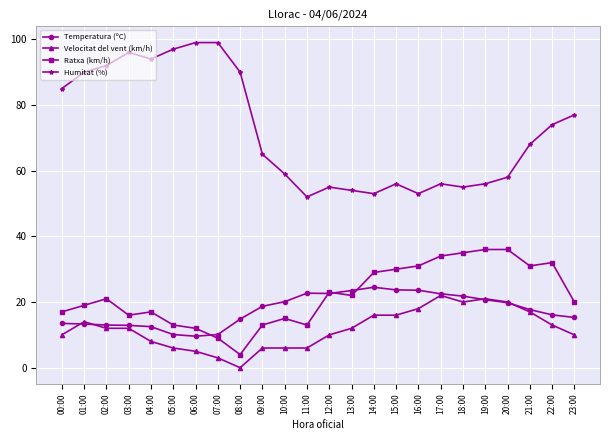

What is the value of the Velocitat del vent (km/h) point at the 19th from the left?

20.0